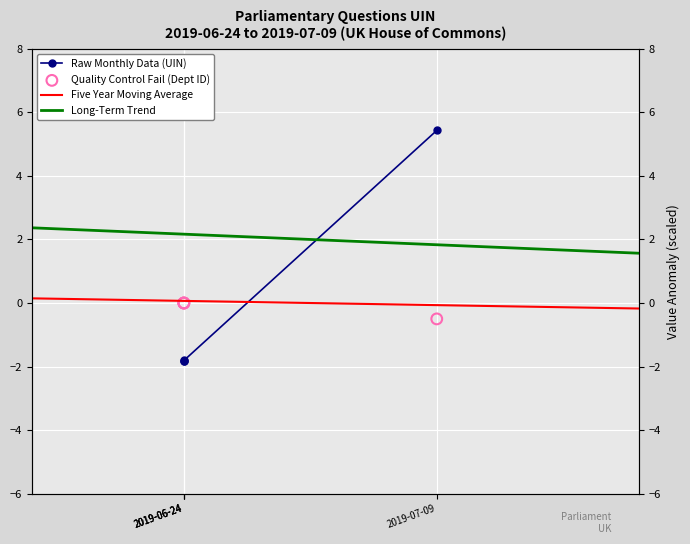

Which series has the largest total across all categories?

uin